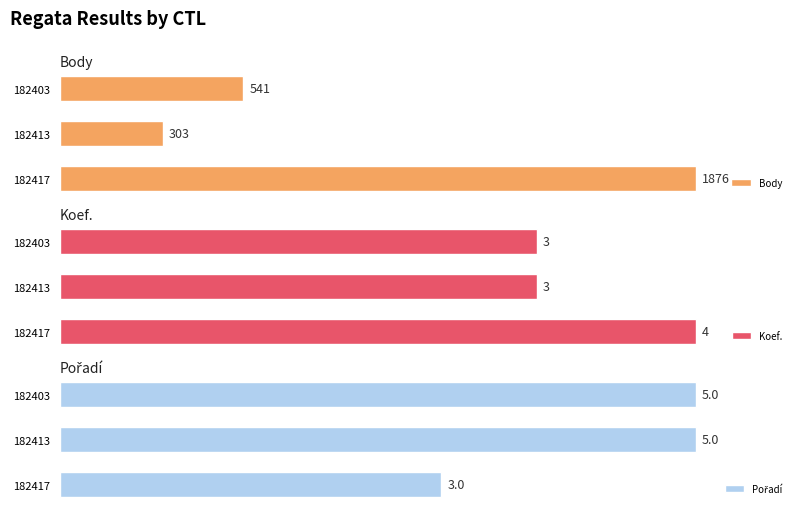

How many values in the Pořadí series are below 100?

1